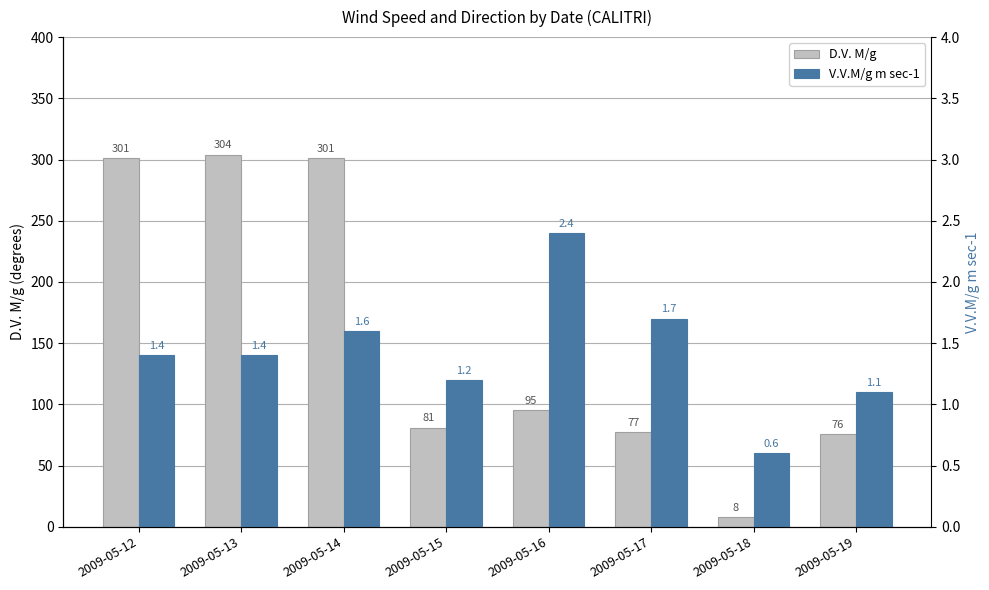

How many values in the D.V. M/g series are below 95?

4